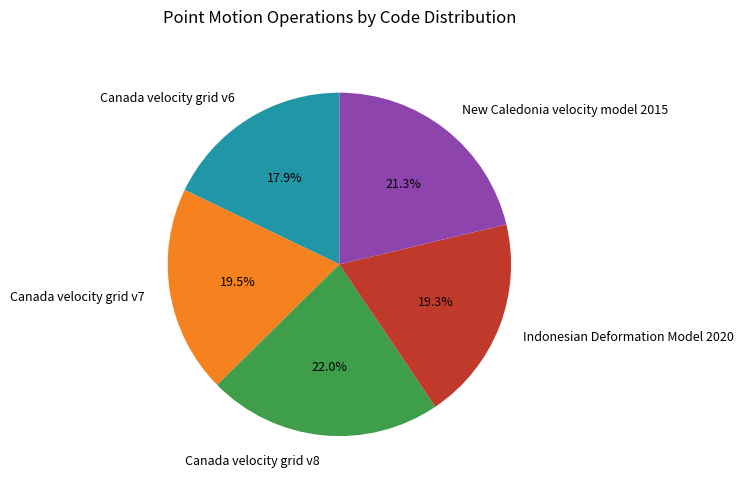

How many segments does this pie chart have?

5